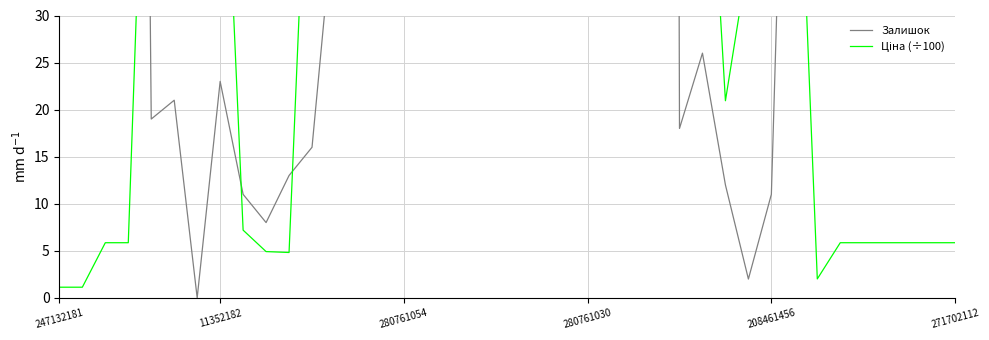

What value does the Ціна (÷100) series have at 208461456?

76.4